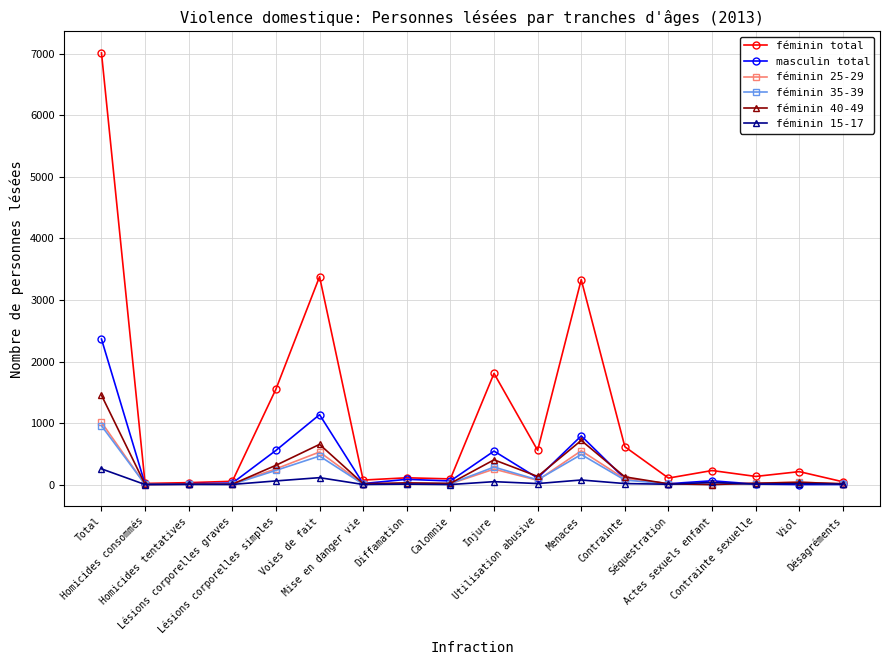

What is the difference between the highest and lowest values at Viol?

210